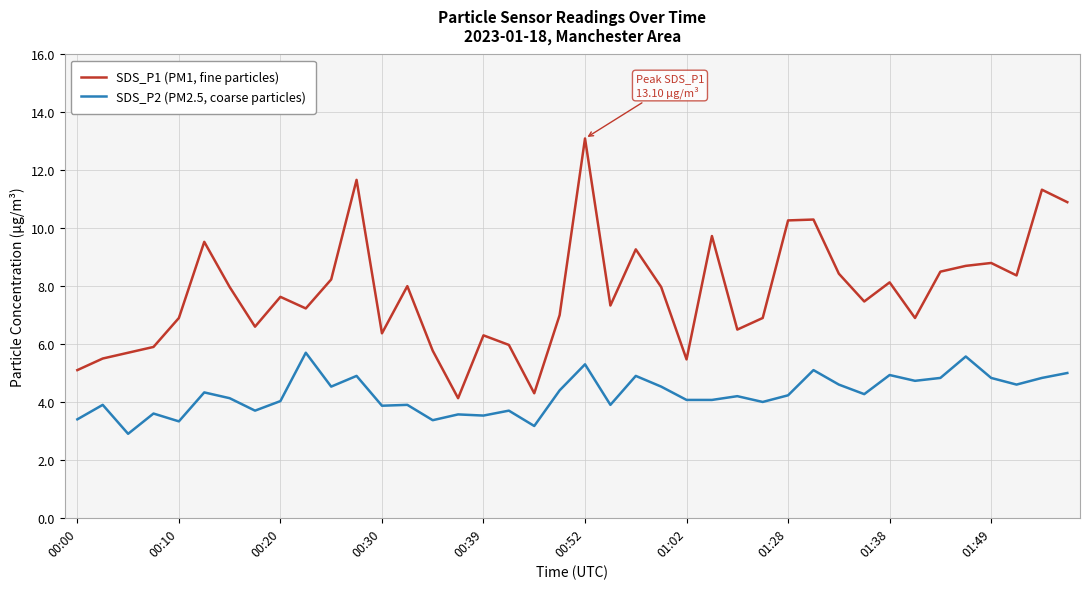

True or false: SDS_P1 (PM1, fine particles) and SDS_P2 (PM2.5, coarse particles) cross at least once.

False